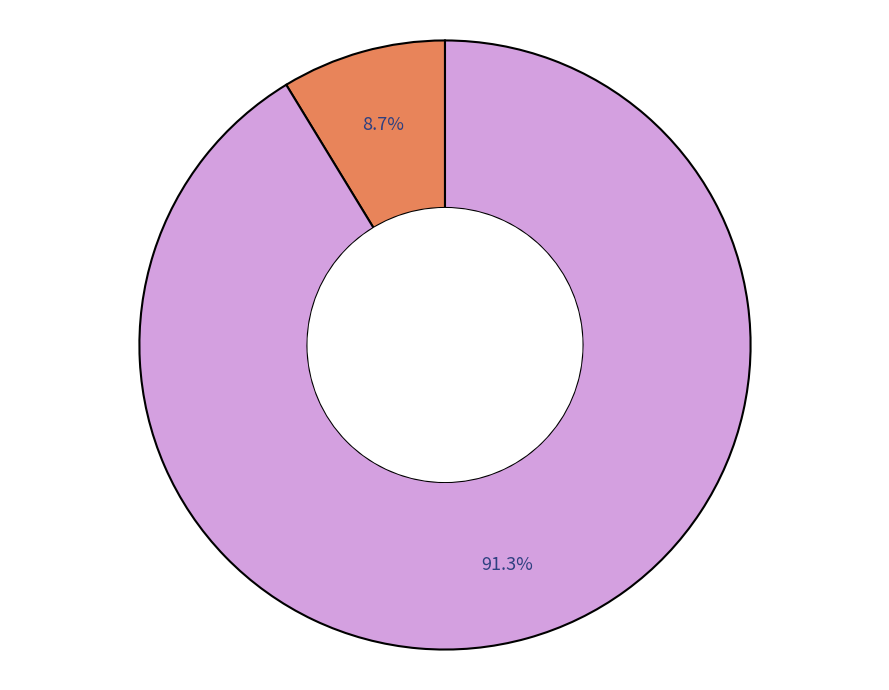

Is there any slice that represents more than half of the pie?

Yes